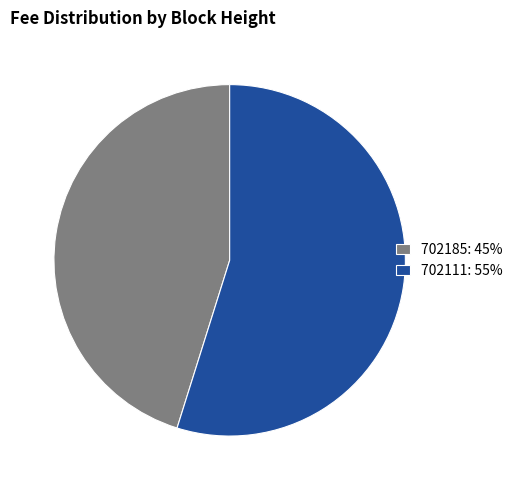

Between 702111: 55% and 702185: 45%, which is larger?

702111: 55%